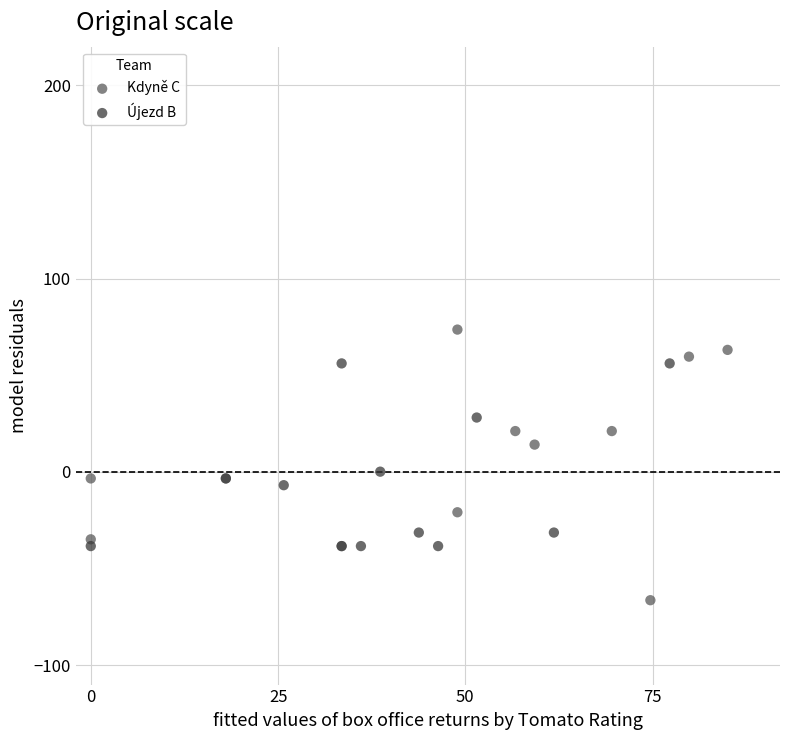

Which series contains the lowest Y value?

Kdyně C